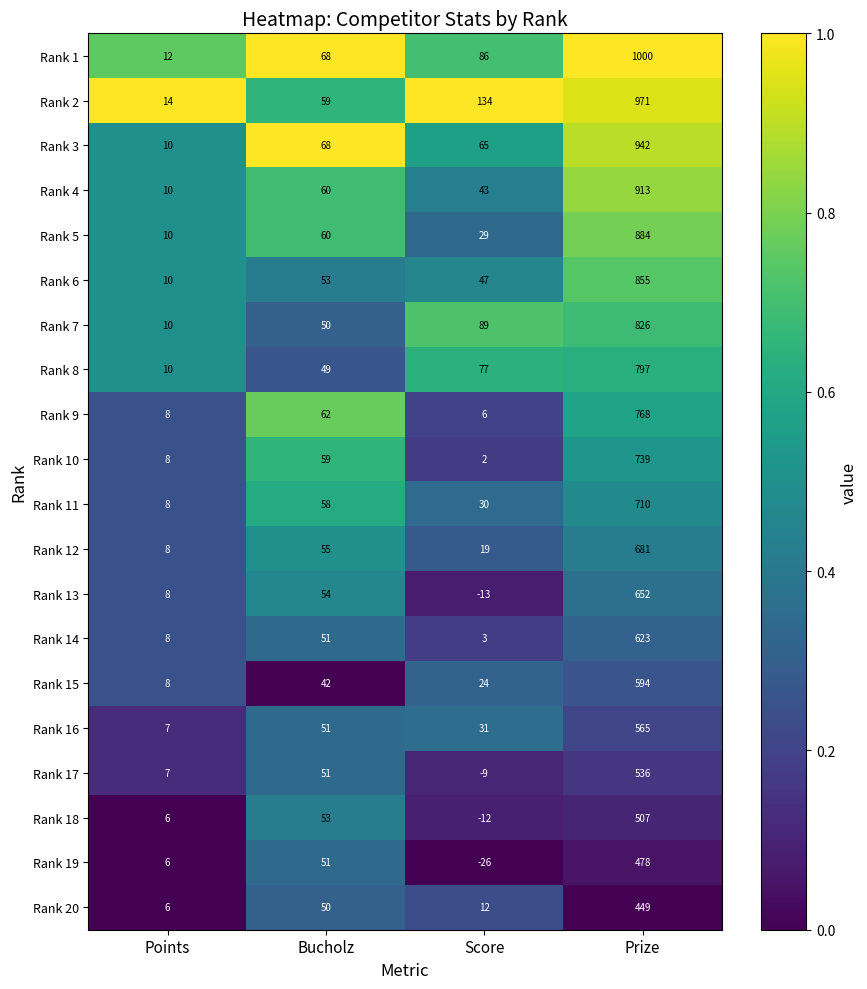

At which category does the chart reach its minimum across all series?

Score